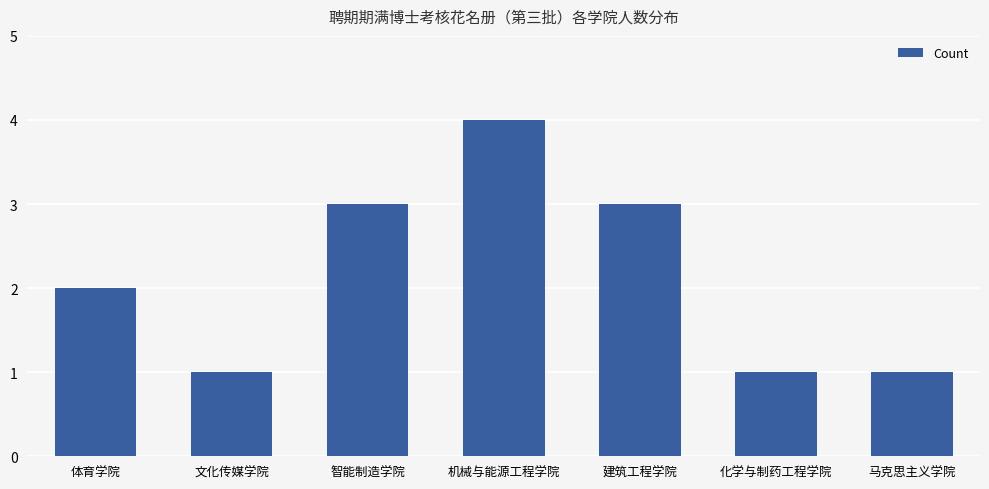

Is it true that the value at 体育学院 is 2?

True